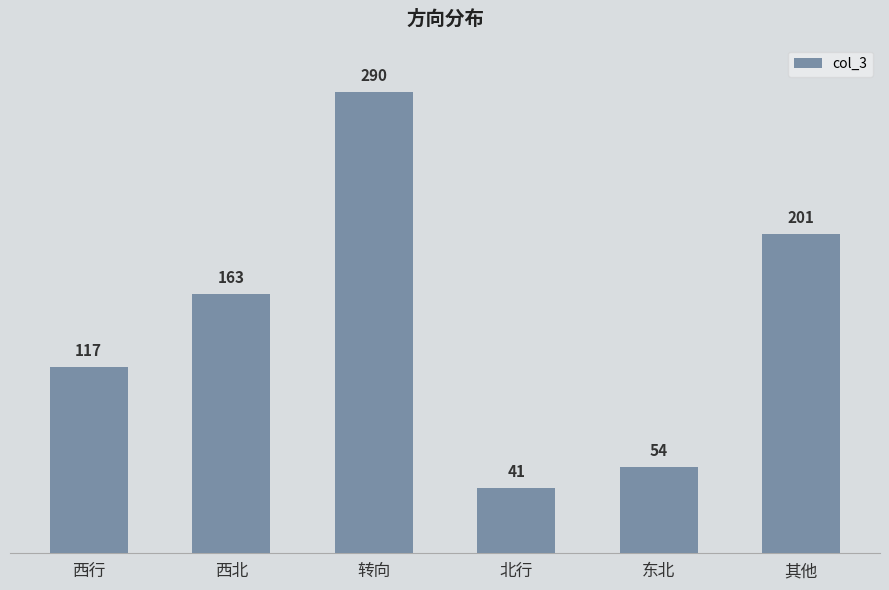

List the labels in order of value, smallest first.

北行, 东北, 西行, 西北, 其他, 转向